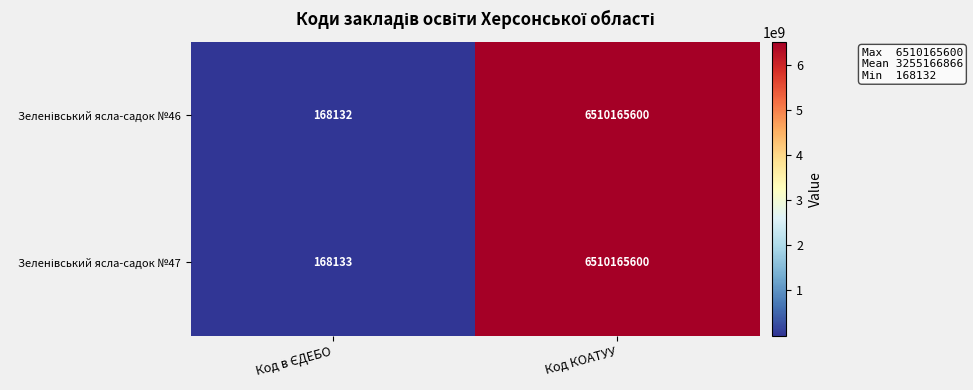

How many categories are shown in the chart?

2